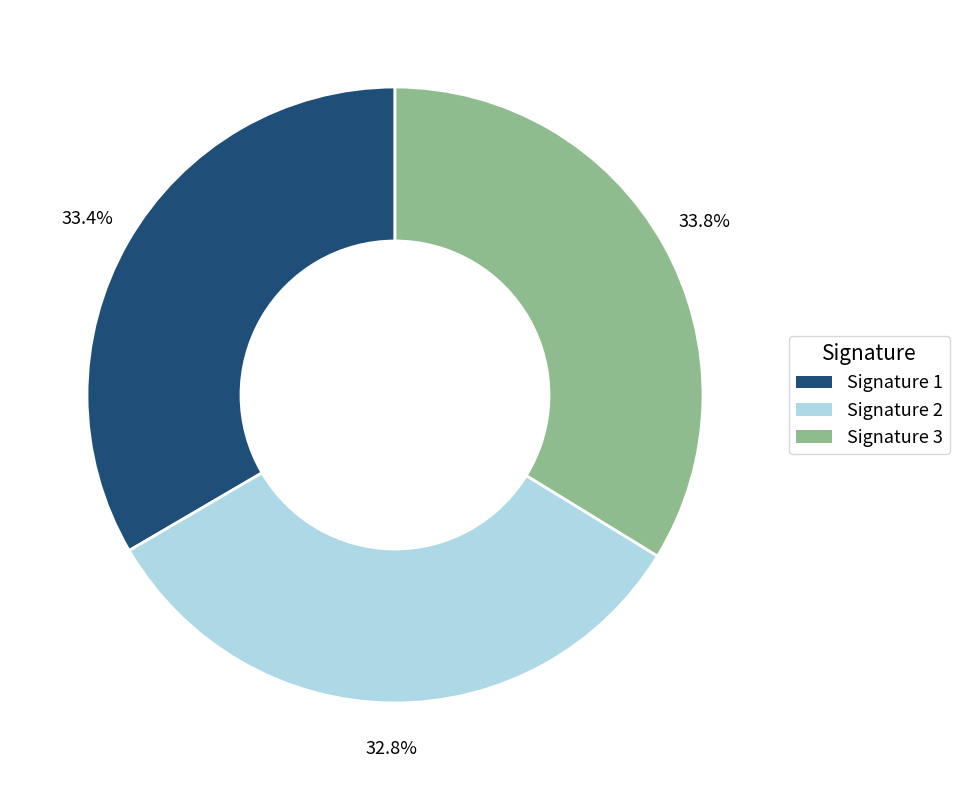

To the nearest percent, what is the average slice percentage?

33%